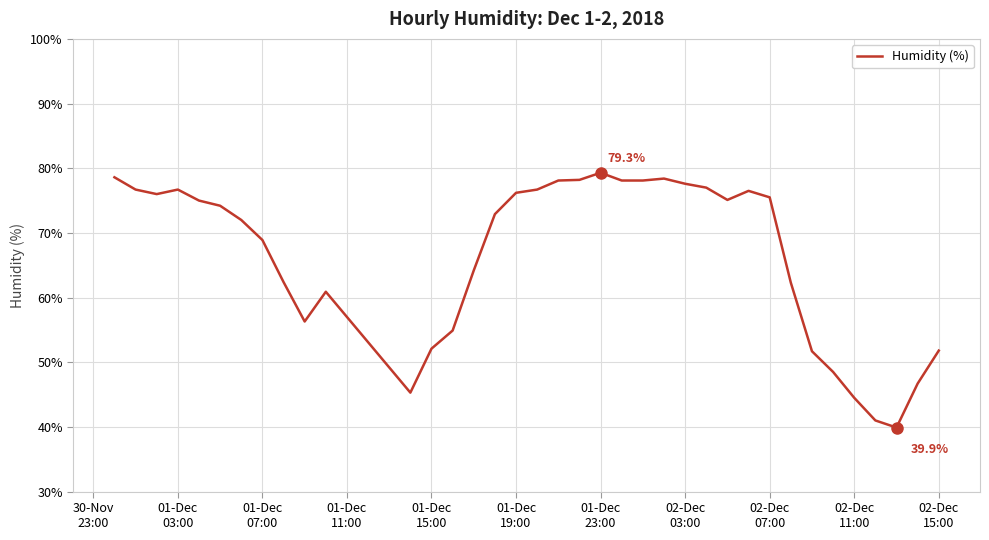

What is the greatest value displayed?

79.3